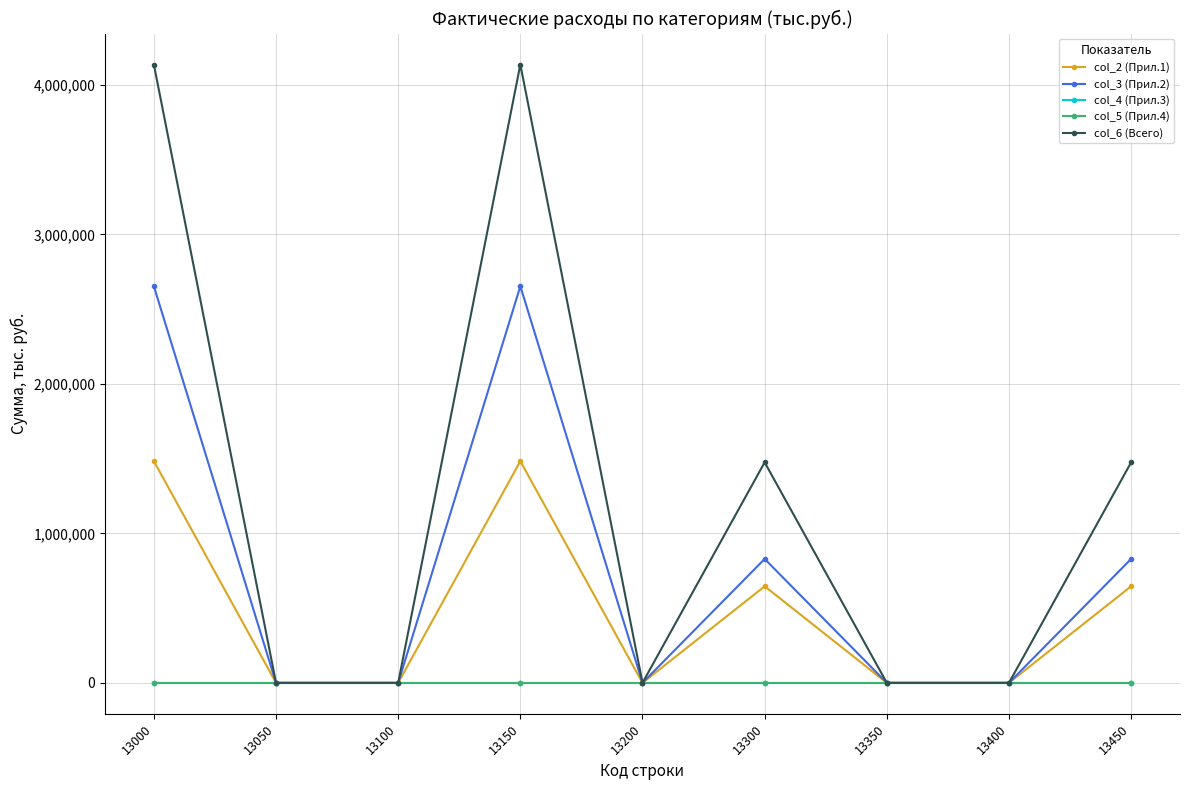

Is this an area chart (filled region under the line)?

No